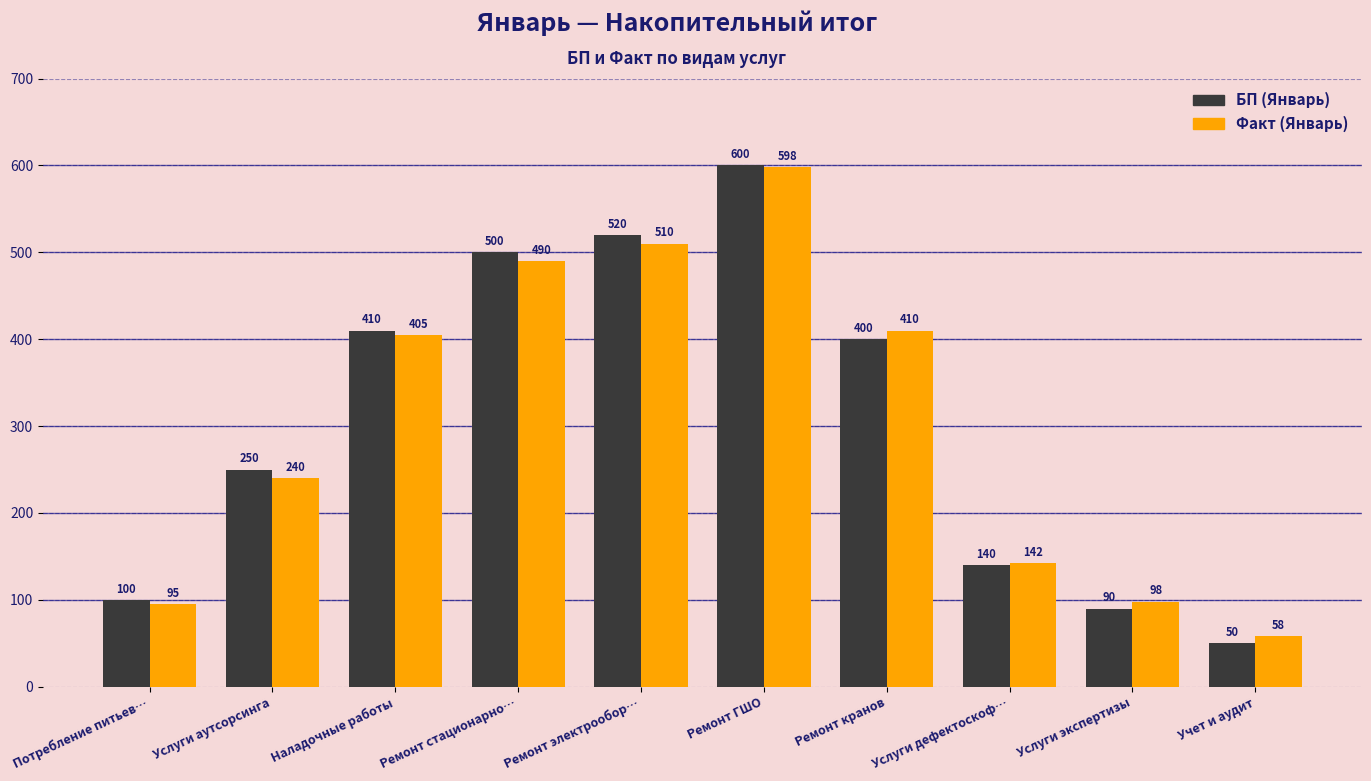

What is the label of the 9th bar from the right?

Услуги аутсорсинга